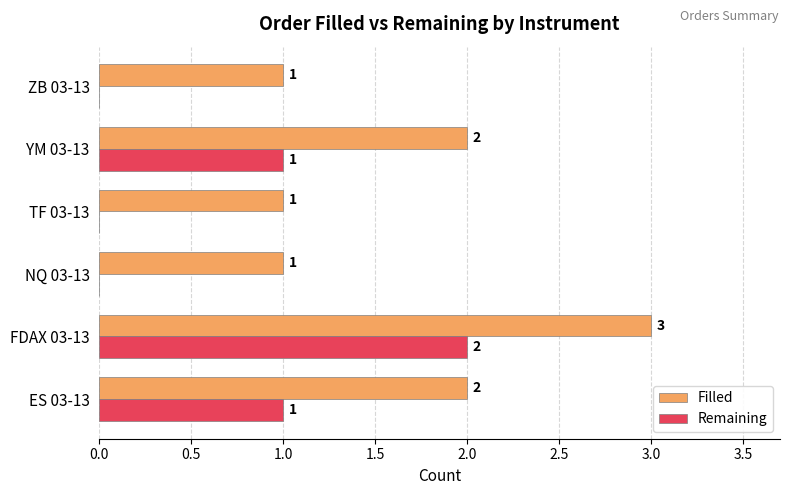

How many Filled values are between 1 and 2?

5